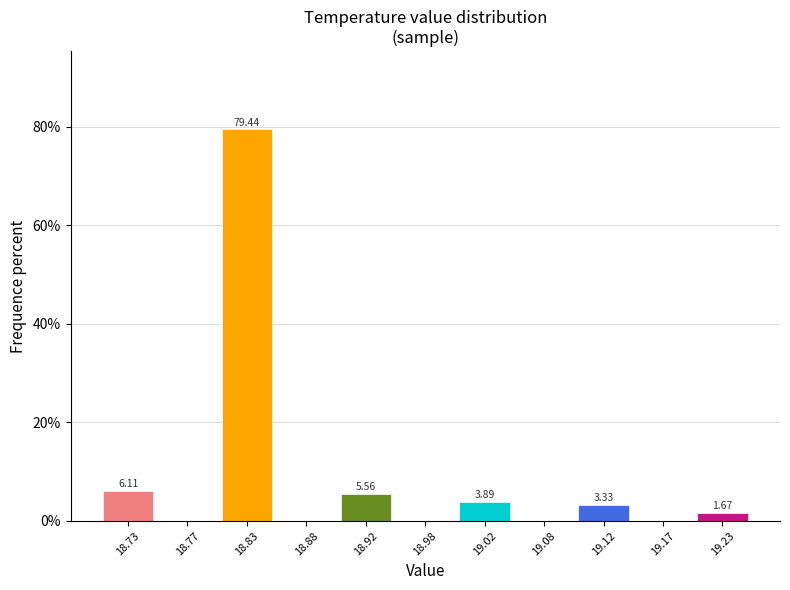

Which range on the x-axis has the tallest bar?

18.80 to 18.85